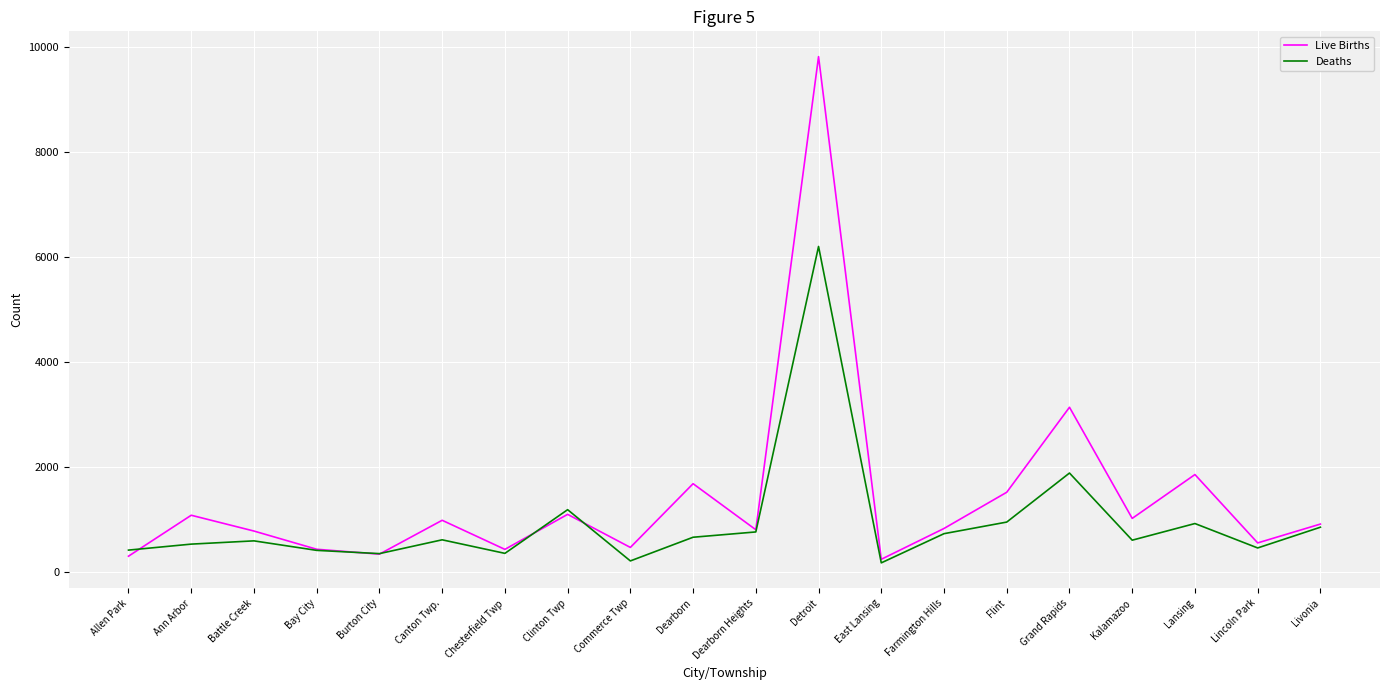

Which series has the largest range (max minus min)?

Live Births